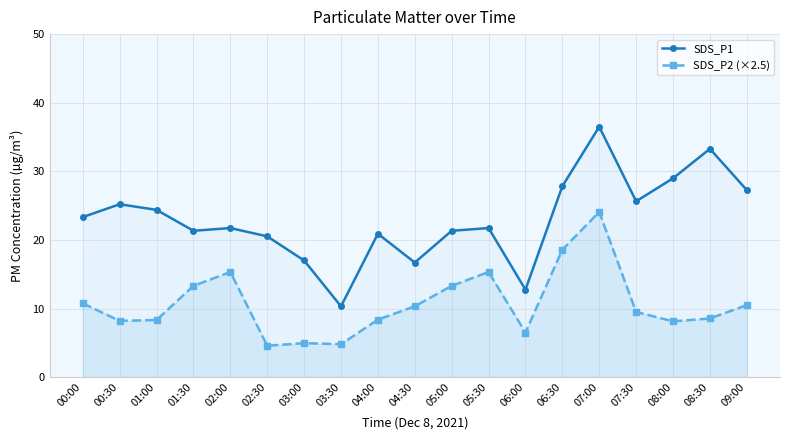

What are all the series names shown in the legend?

SDS_P1, SDS_P2 (×2.5)